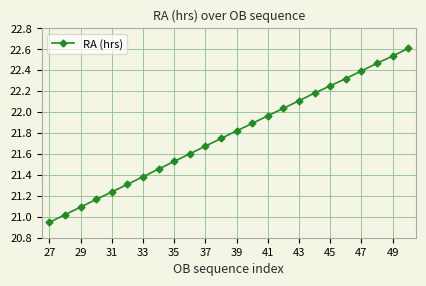

True or false: the data has more than 2 interior local peaks.

False